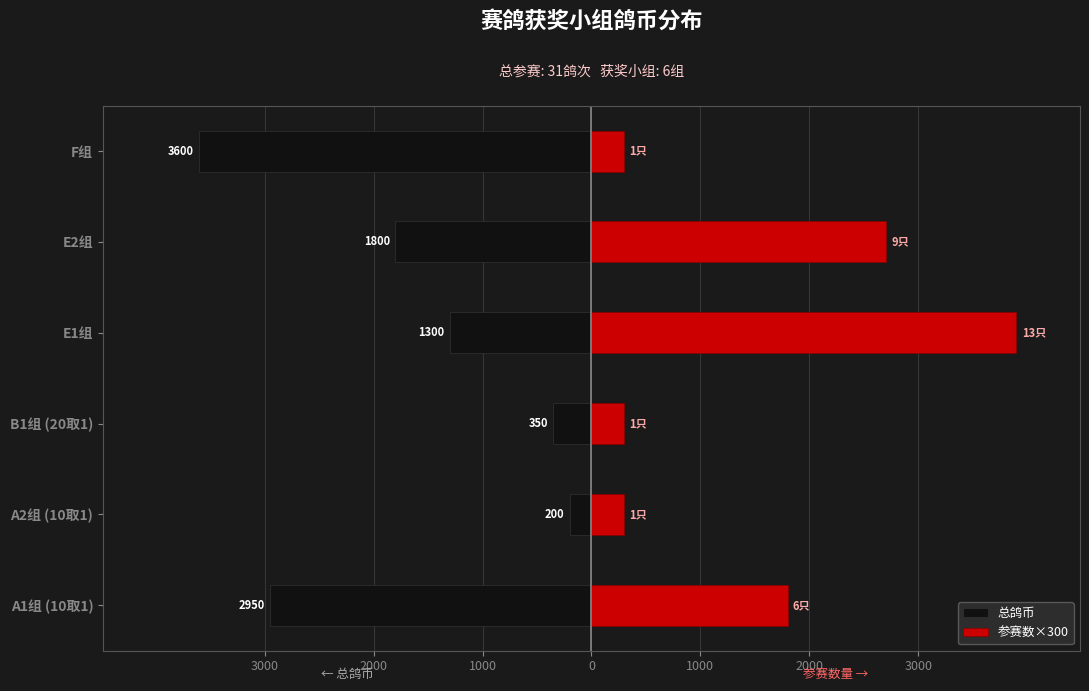

How many bars are there in total?

12